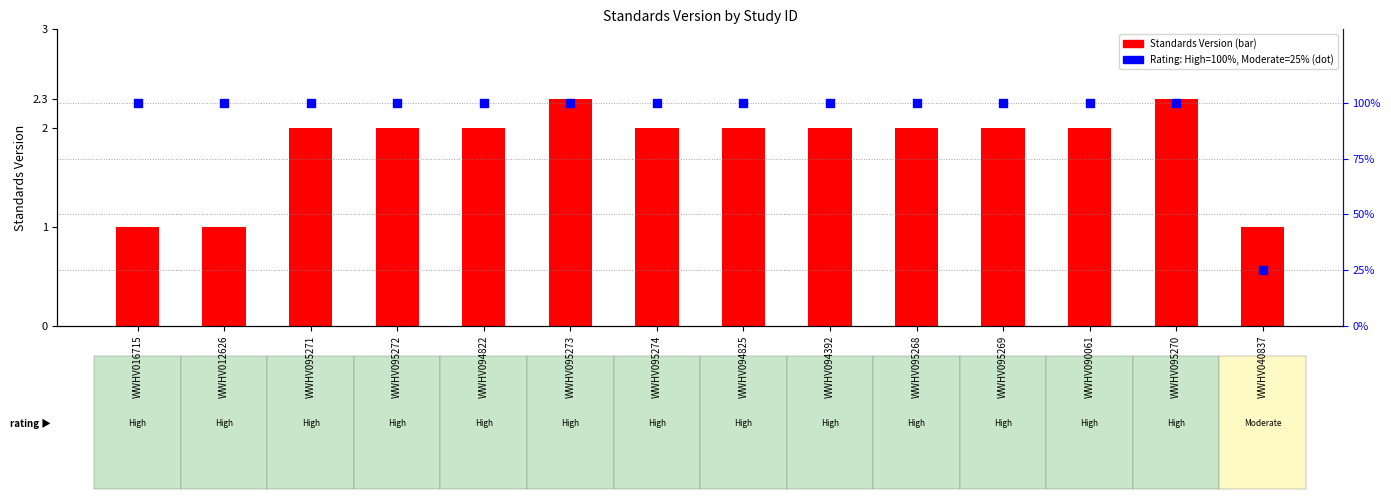

Which series reaches the minimum Y coordinate?

Standards Version